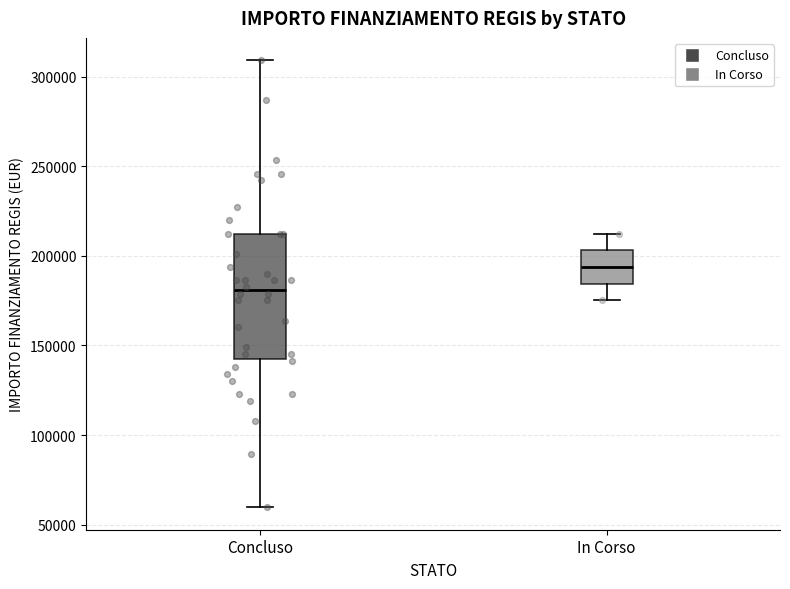

Reading left to right, transcribe this box plot: for each box, give where its median line is, the range the box spans, and where its two whiskers end, as read against the y-axis. The values are not printed on the chart, so give them approximately, as read against the axis.

Concluso: median 180000, box 145000 to 210000, whiskers 60000 to 310000
In Corso: median 195000, box 185000 to 205000, whiskers 175000 to 210000